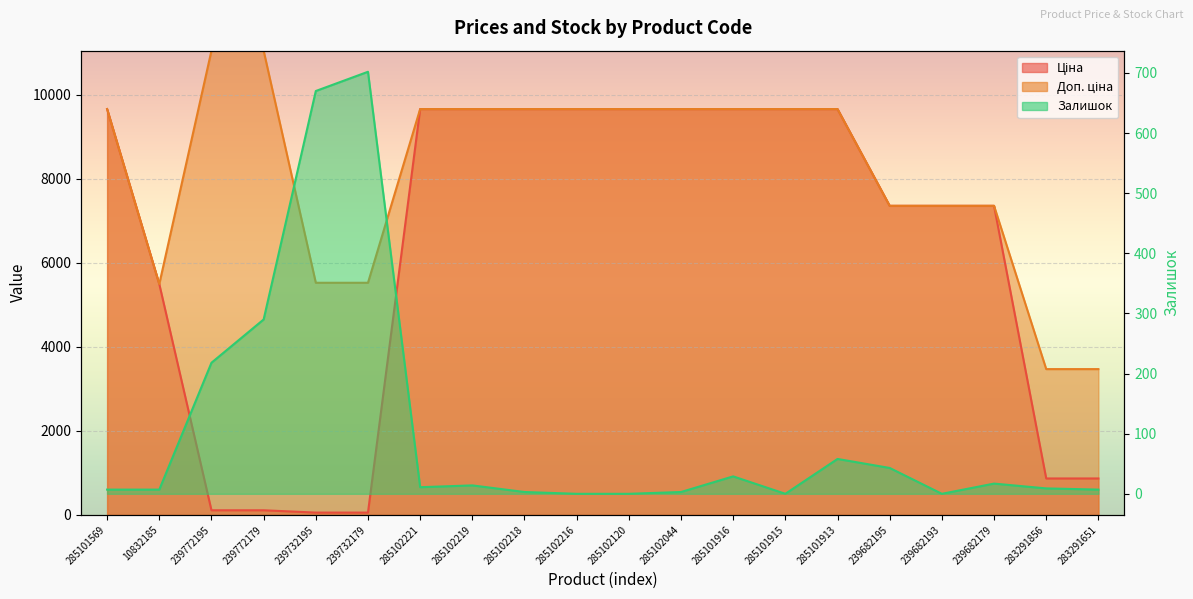

Between 239732195 and 285101915, which series saw the biggest shift?

Ціна